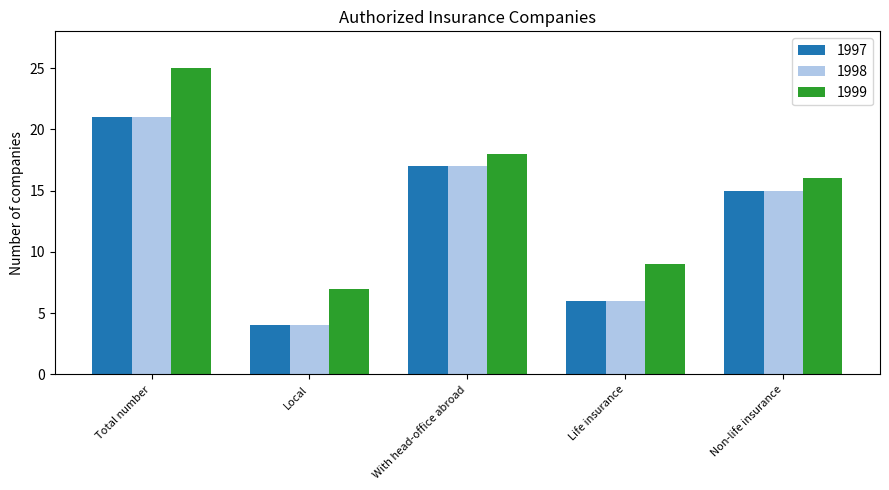

What is the difference between the 1997 values at Local and With head-office abroad?

13